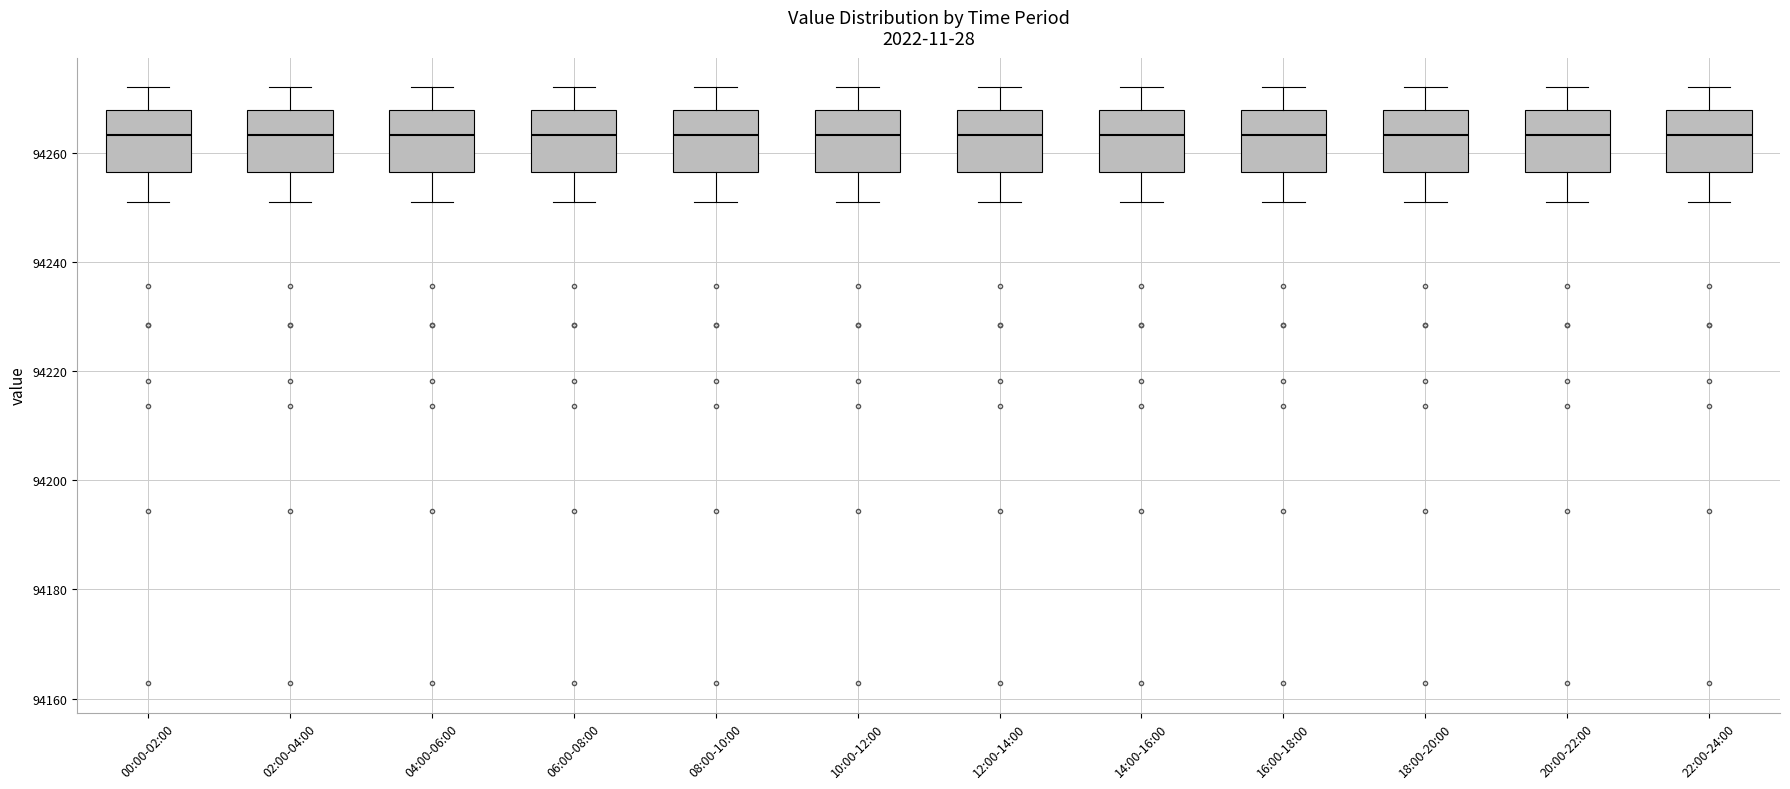

Reading left to right, read every box against the y-axis: the position of its median line, the range the box covers, and the ends of its whiskers. The values are not printed on the chart, so give them approximately, as read against the axis.

00:00-02:00: median 94264, box 94256 to 94268, whiskers 94250 to 94272
02:00-04:00: median 94264, box 94256 to 94268, whiskers 94250 to 94272
04:00-06:00: median 94264, box 94256 to 94268, whiskers 94250 to 94272
06:00-08:00: median 94264, box 94256 to 94268, whiskers 94250 to 94272
08:00-10:00: median 94264, box 94256 to 94268, whiskers 94250 to 94272
10:00-12:00: median 94264, box 94256 to 94268, whiskers 94250 to 94272
12:00-14:00: median 94264, box 94256 to 94268, whiskers 94250 to 94272
14:00-16:00: median 94264, box 94256 to 94268, whiskers 94250 to 94272
16:00-18:00: median 94264, box 94256 to 94268, whiskers 94250 to 94272
18:00-20:00: median 94264, box 94256 to 94268, whiskers 94250 to 94272
20:00-22:00: median 94264, box 94256 to 94268, whiskers 94250 to 94272
22:00-24:00: median 94264, box 94256 to 94268, whiskers 94250 to 94272